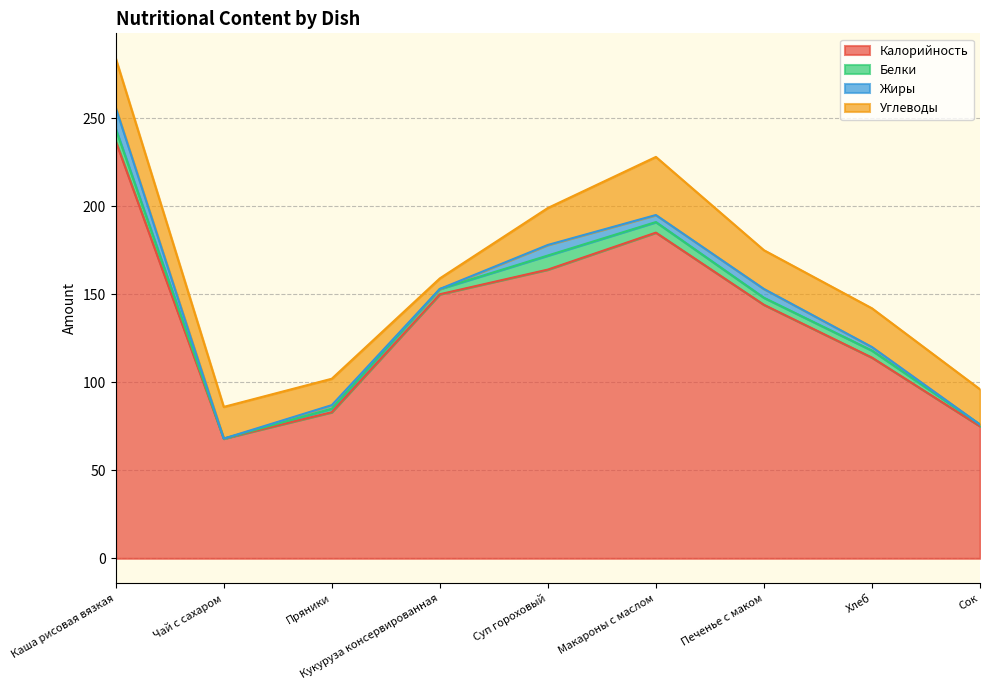

True or false: Жиры and Калорийность intersect in this chart.

False